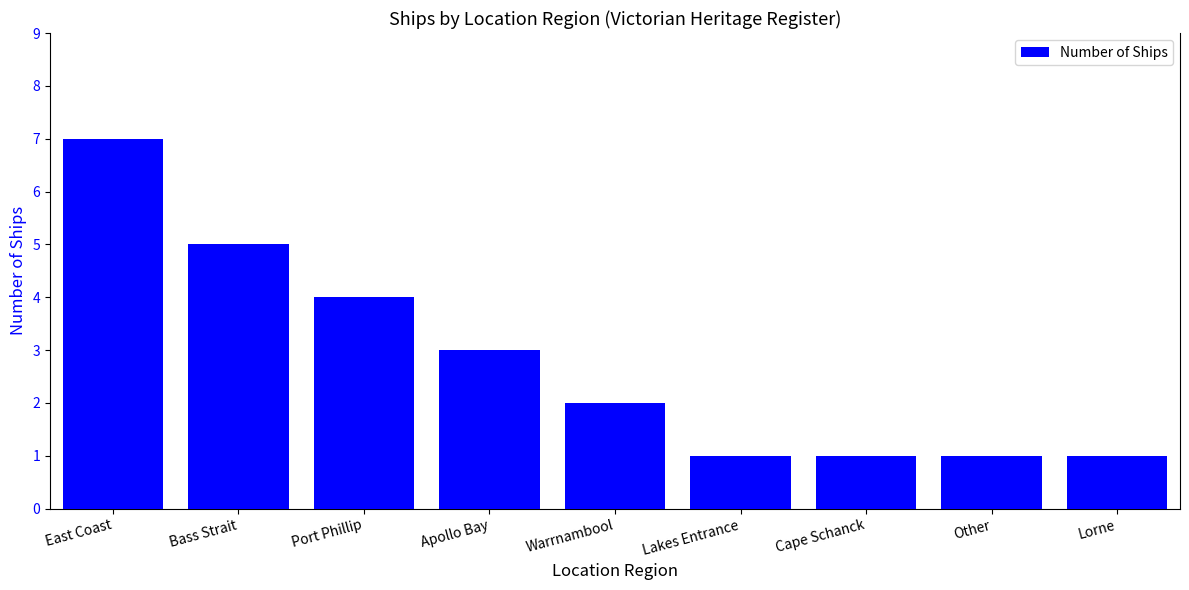

Approximately how many times larger is the value at East Coast compared to Apollo Bay?

2.3